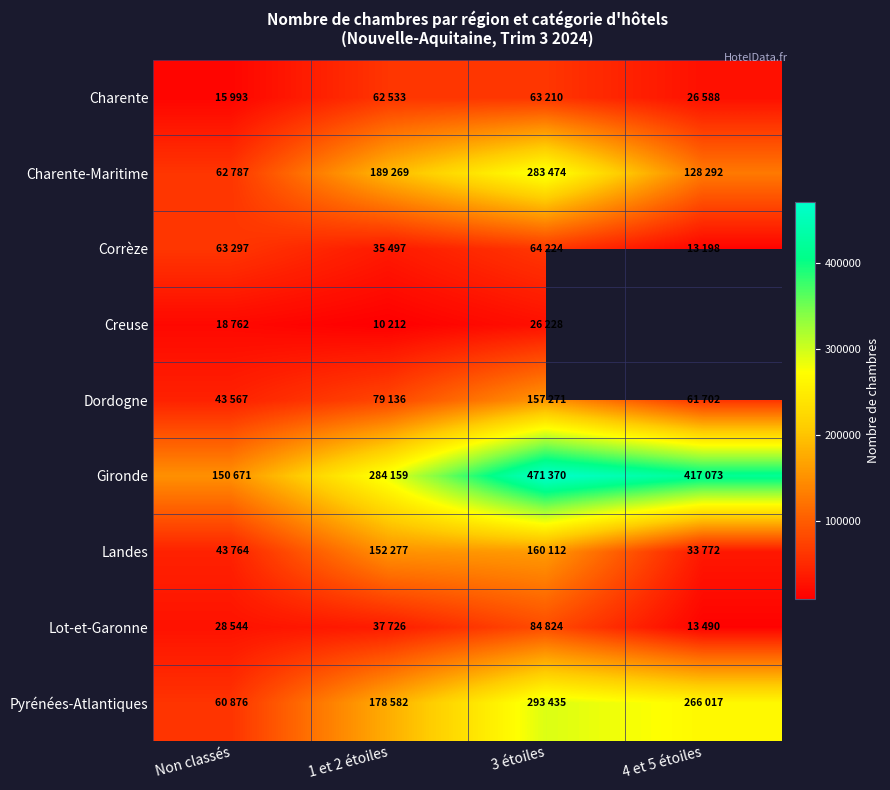

At 4 et 5 étoiles, list the series in order from smallest to largest.

Corrèze, Lot-et-Garonne, Charente, Landes, Dordogne, Charente-Maritime, Creuse, Pyrénées-Atlantiques, Gironde